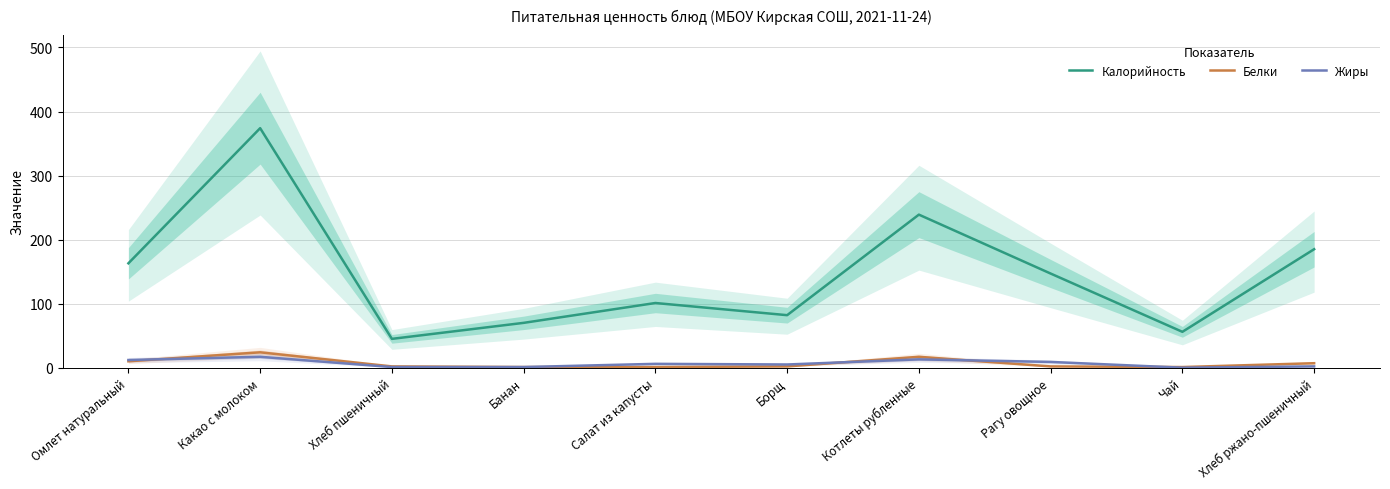

Reading left to right, transcribe all the data shown in this chart.

Калорийность: 163	374	45	70	101	82	239	147	56	185
Белки: 10	24	2	1	1	2	17	2	1	7
Жиры: 12	17	1	1	6	5	13	9	0	2